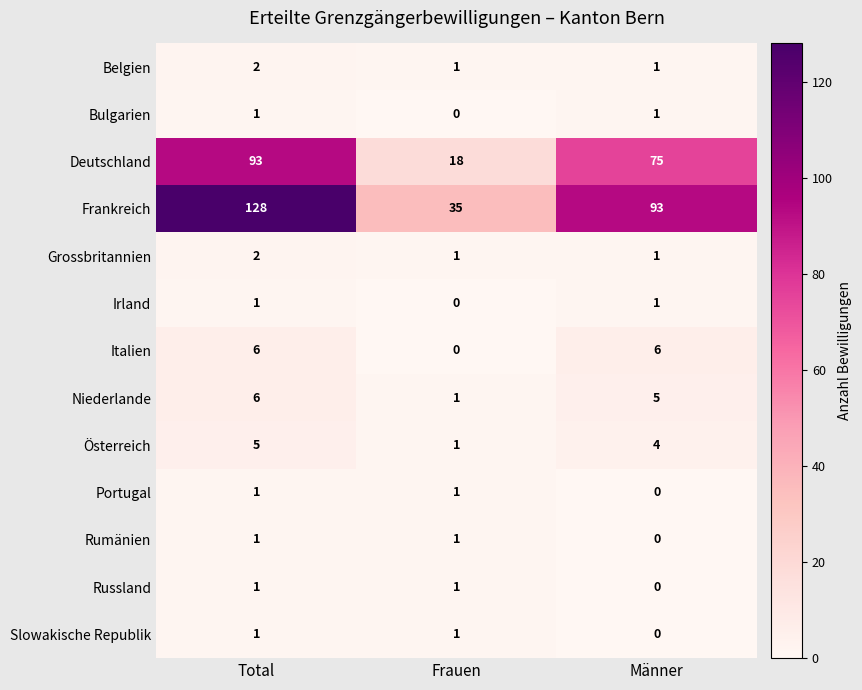

What is the greatest value displayed?

128